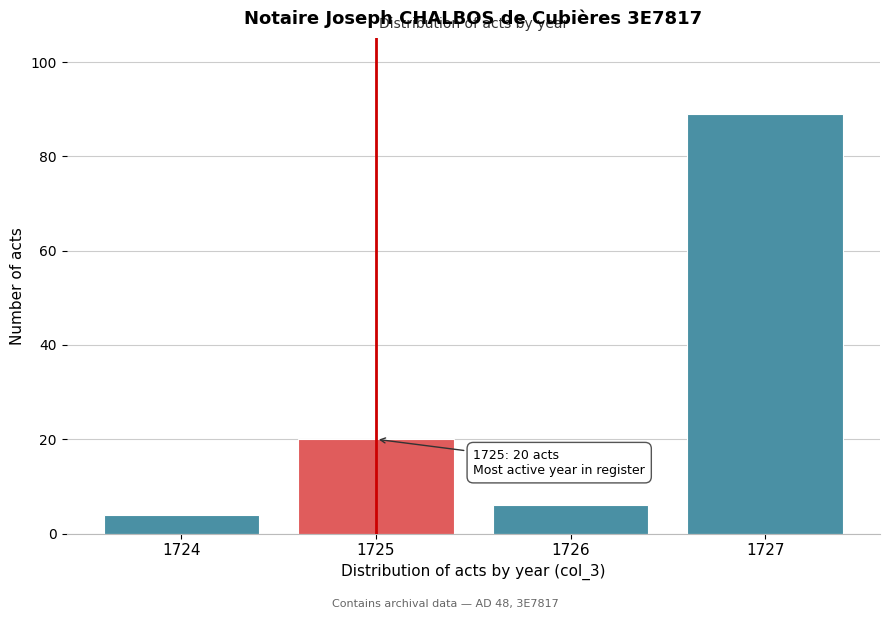

Reading left to right, list all the values displayed in this chart.

4	20	6	89